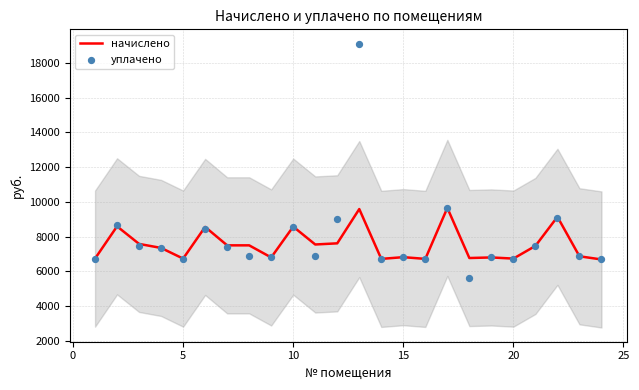

What are all the series names shown in the legend?

начислено, уплачено